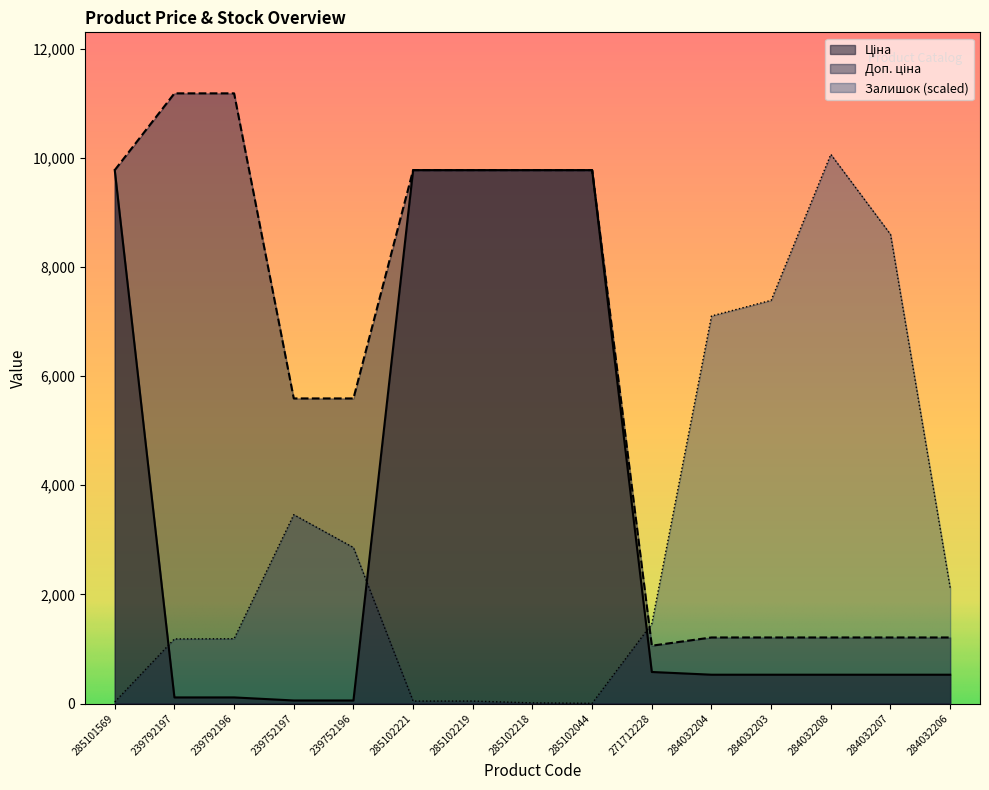

Which has a higher value, 285102044 or 271712228?

285102044